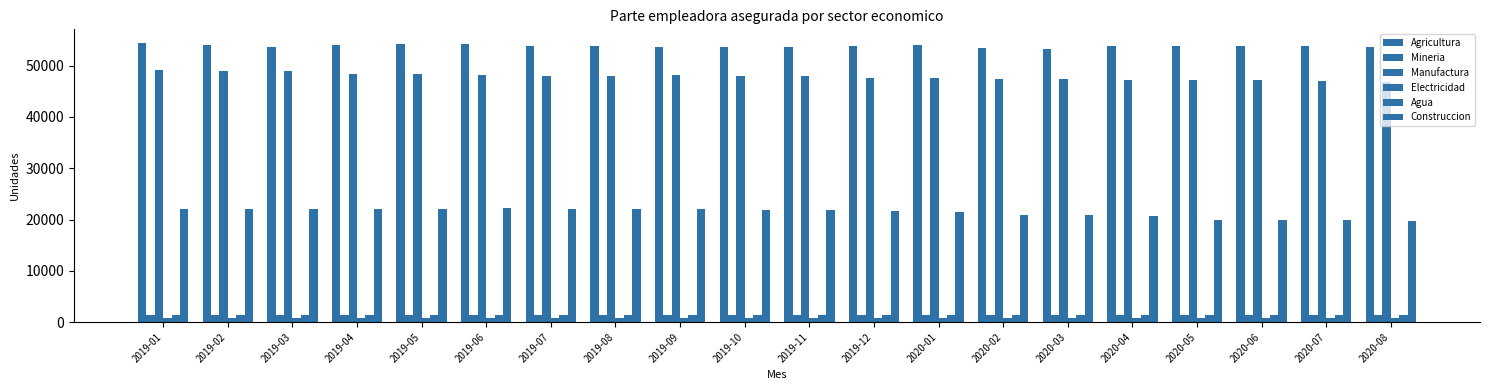

True or false: Agua has a value of 869 at 2020-02.

False